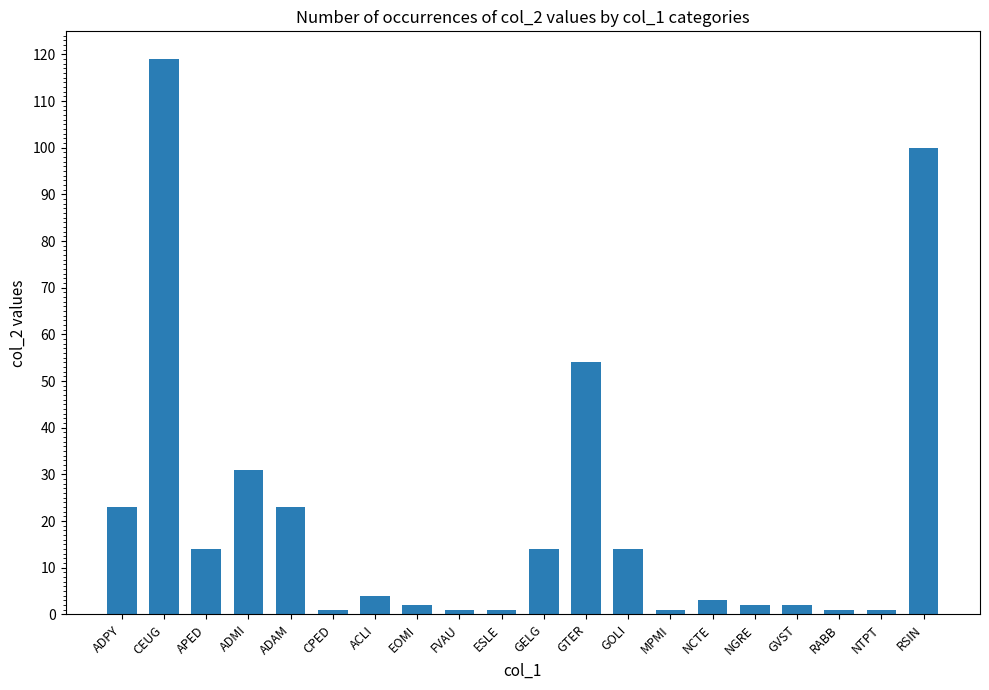

At which category does the chart reach its peak across all series?

CEUG